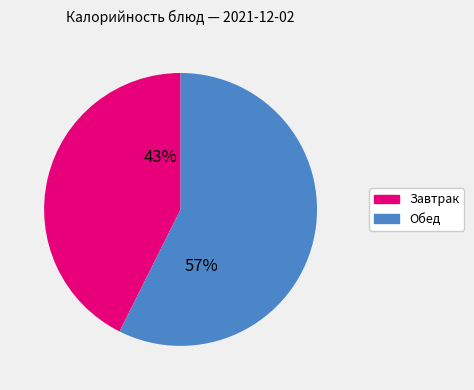

Is it true that Обед is 57% of the pie?

True